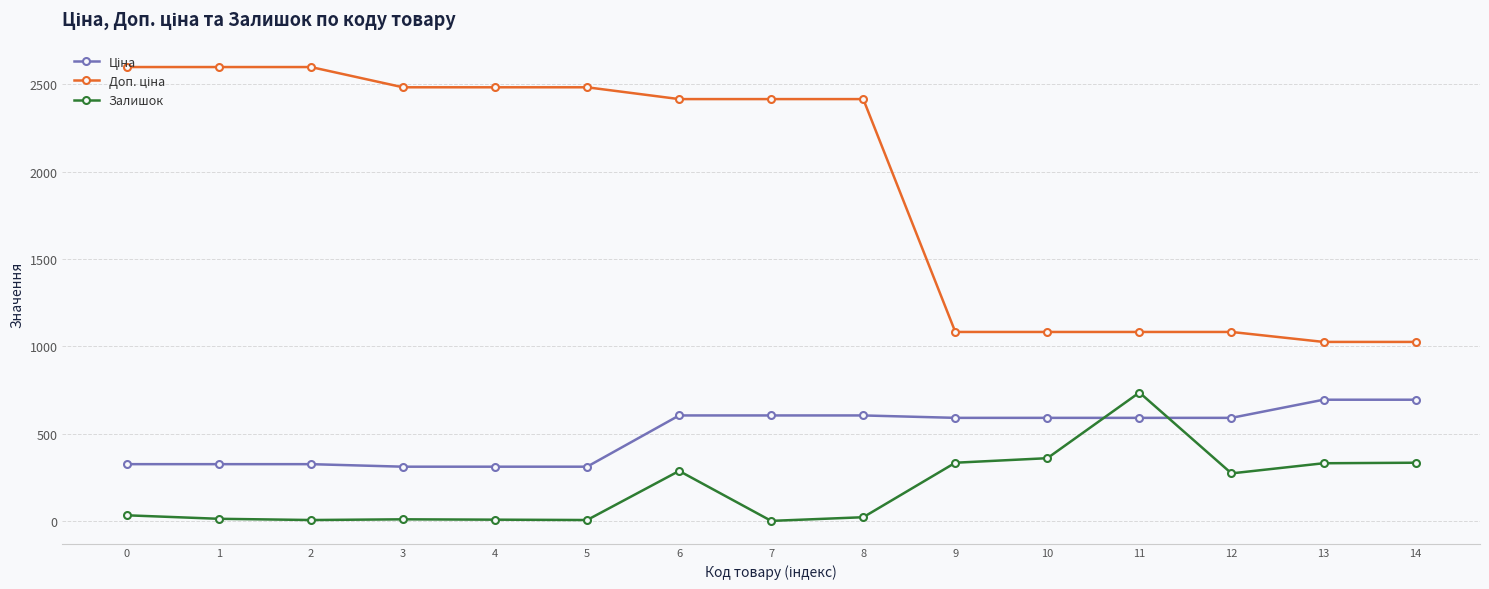

What is the sum of all Залишок values?

2739.0